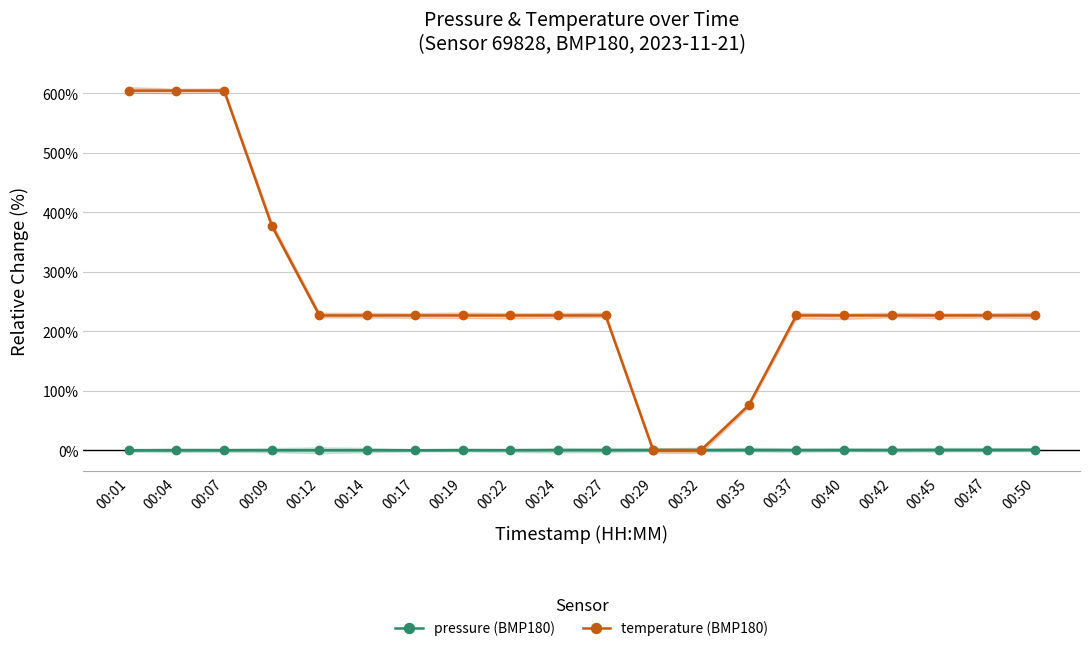

Rank the series by their average value, from highest to lowest.

temperature (BMP180), pressure (BMP180)